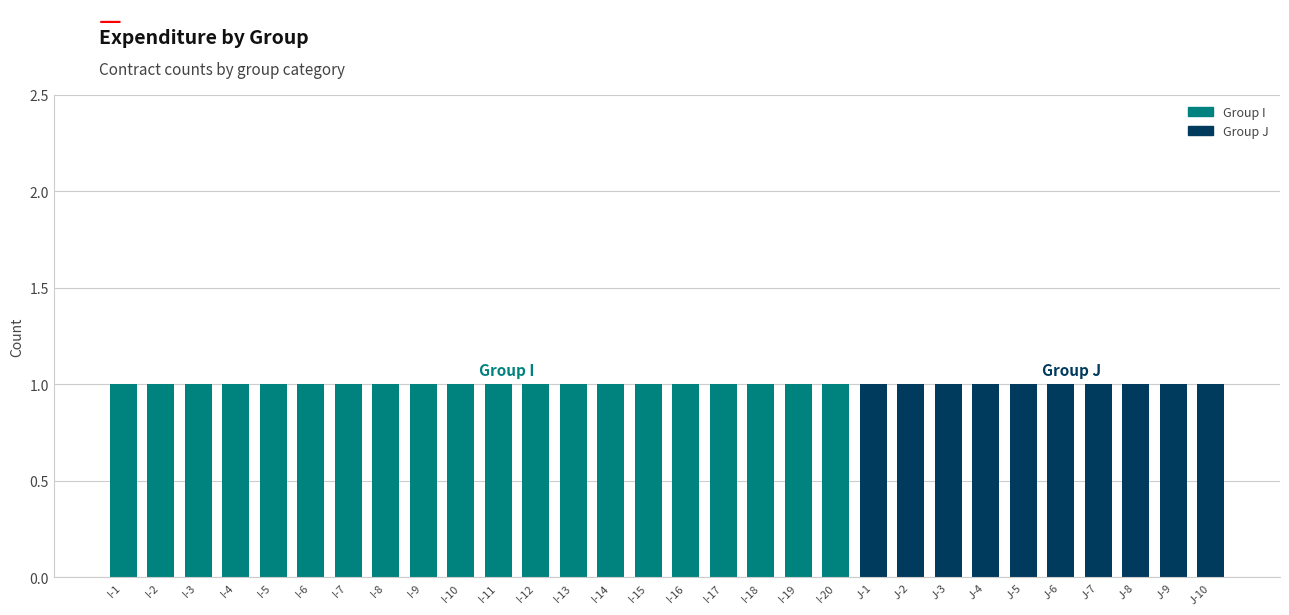

True or false: Group I has a value of 2 at I-14.

False